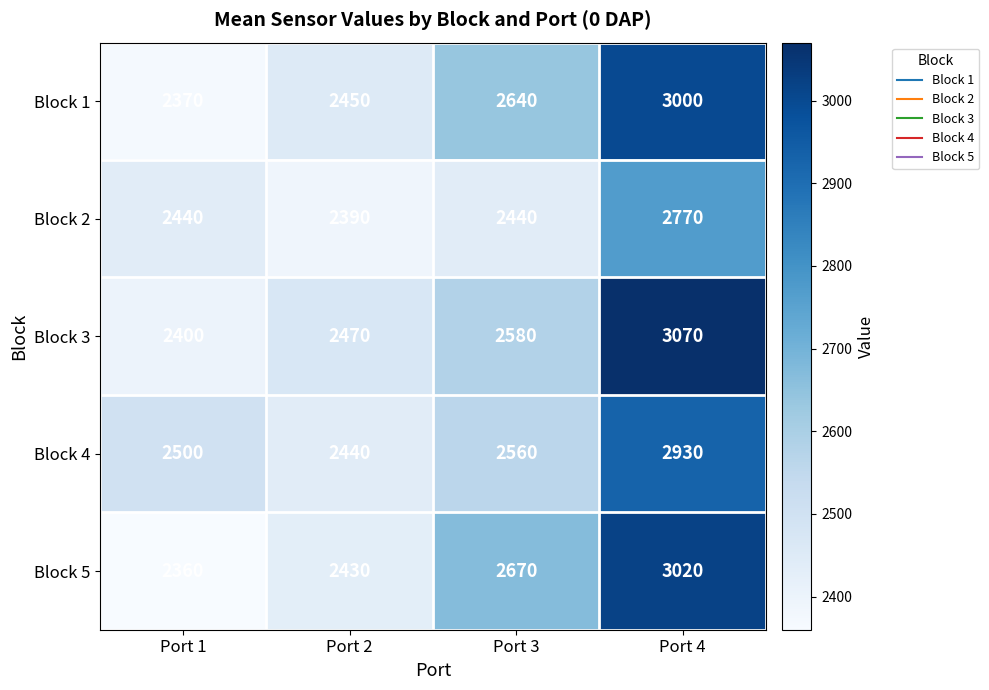

What is the smallest value displayed?

2360